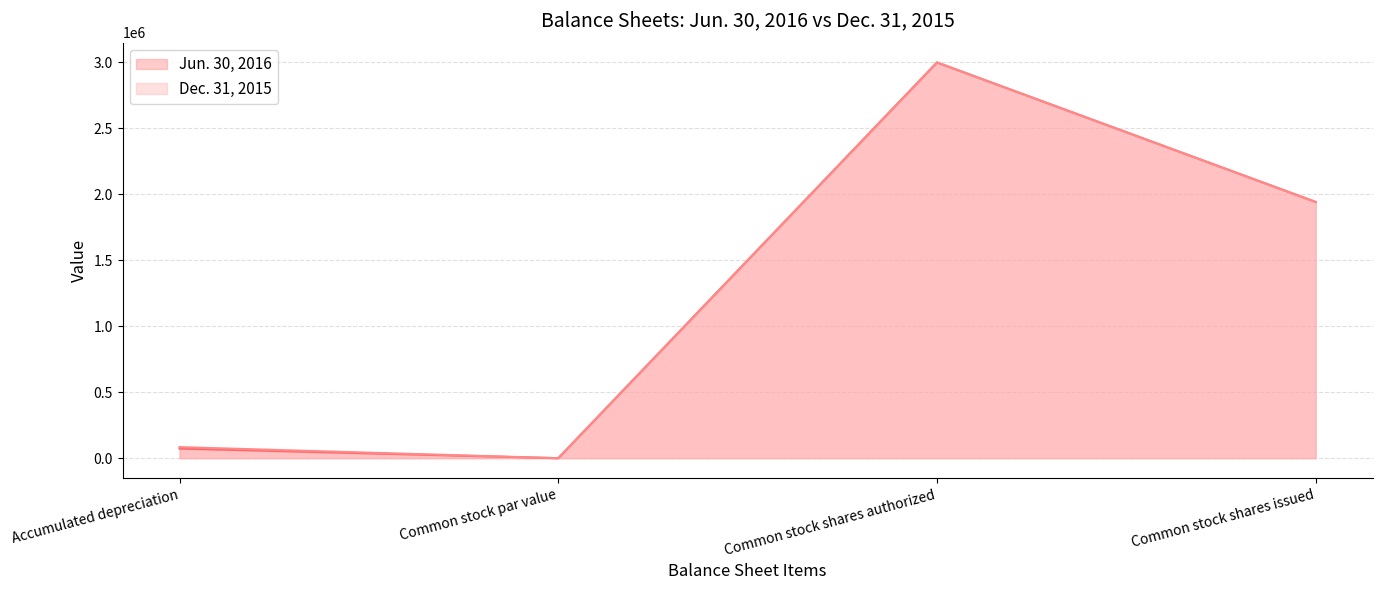

What is the value of the 4th point from the left?

1942495